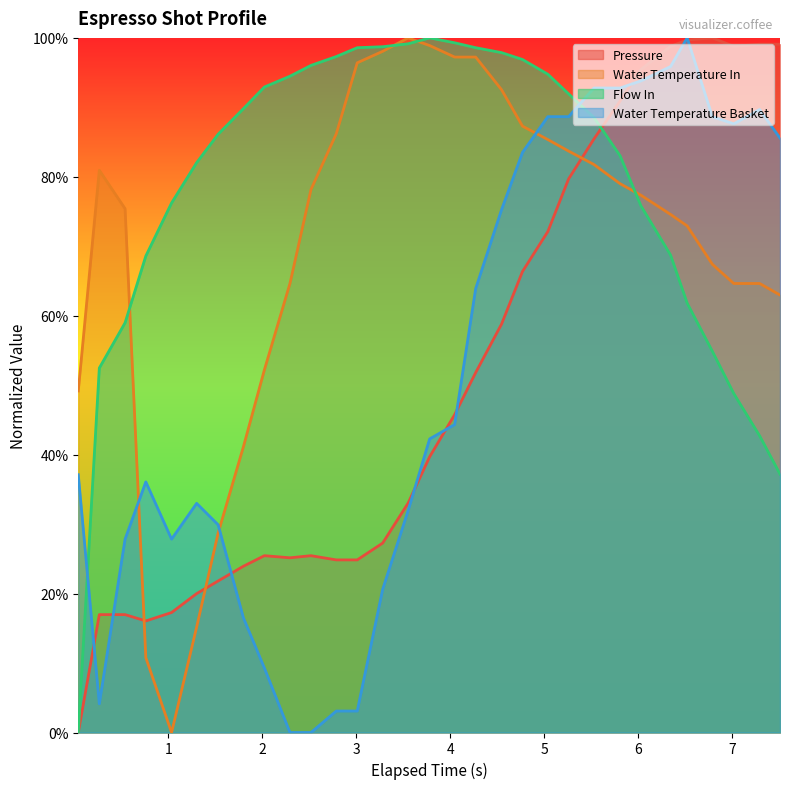

What are all the series names shown in the legend?

Pressure, Water Temperature In, Flow In, Water Temperature Basket